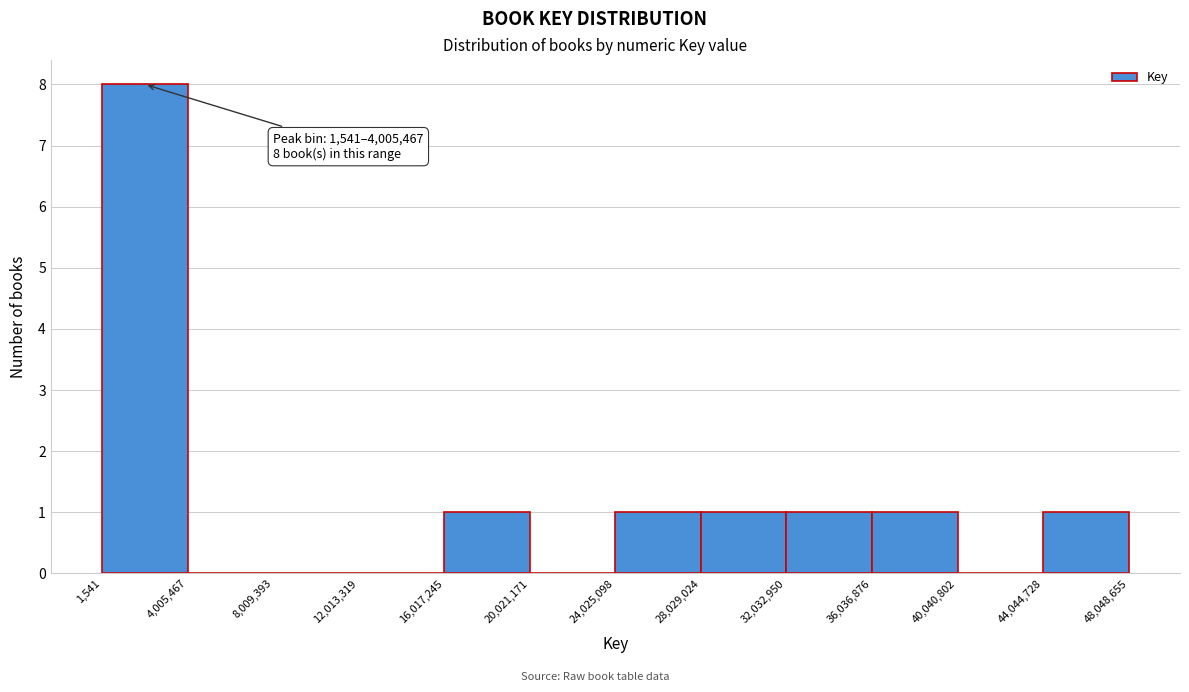

Over which range of the x-axis is the bar tallest?

1,541 to 4,005,467